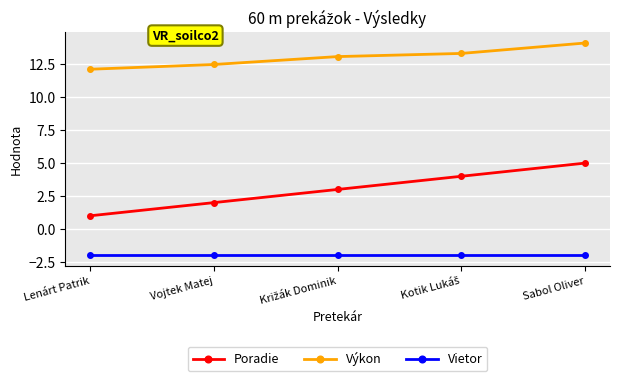

What is the spread (max minus min) of values at Sabol Oliver?

16.1